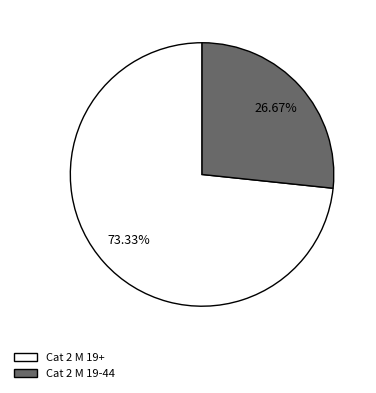

Is it true that Cat 2 M 19+ is 81% of the pie?

False